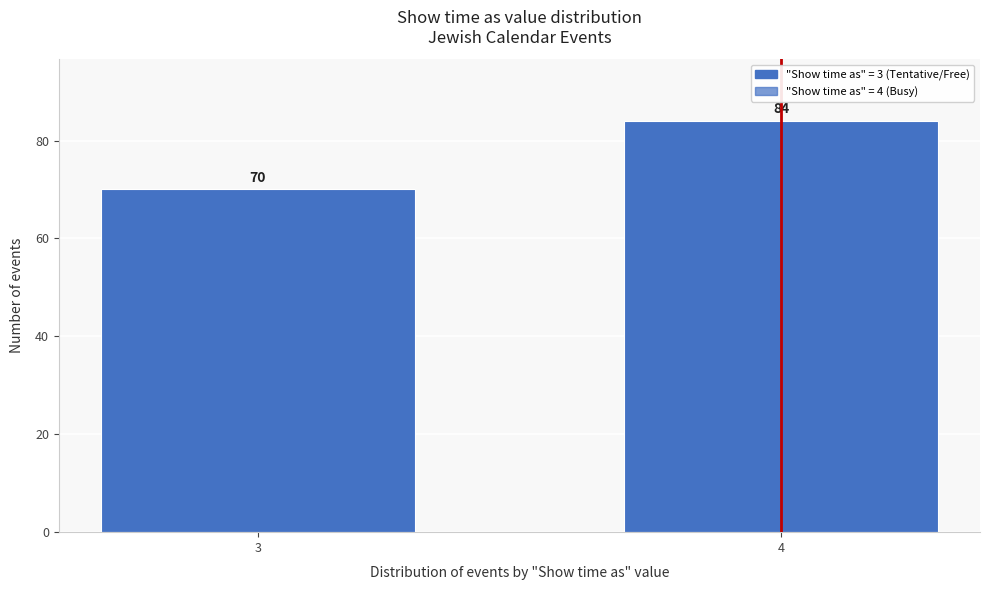

Reading left to right, transcribe all the data shown in this chart.

3=70	4=84